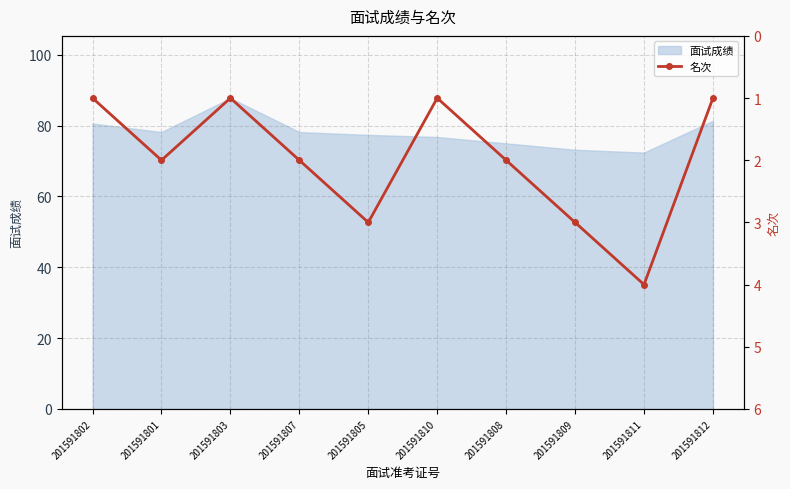

The value at 201591810 is 1. True or false?

False